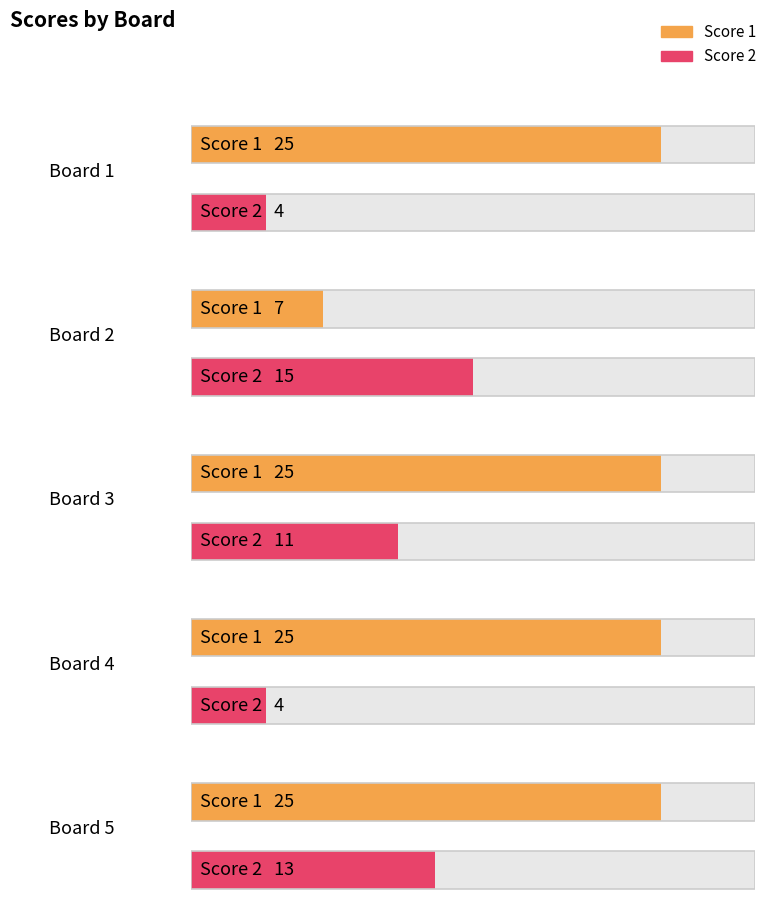

What is the value of the Score 1 bar at the 2nd from the left?

7